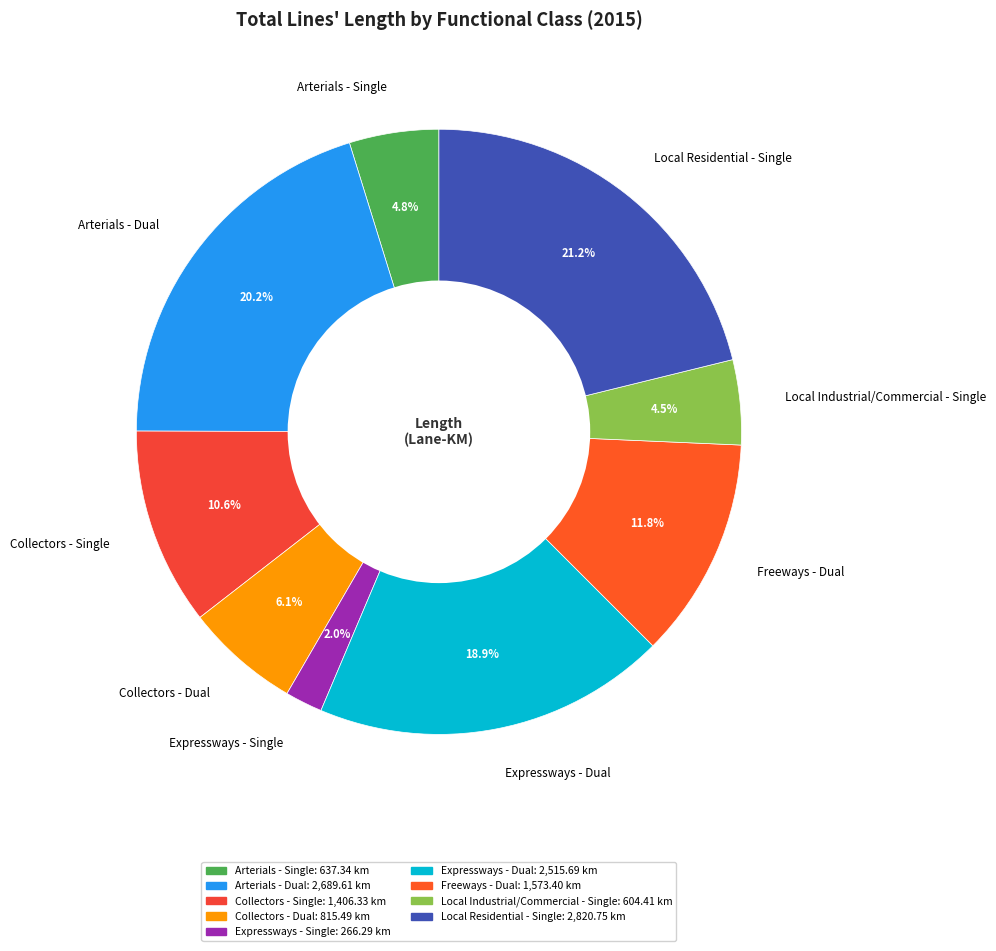

To the nearest percent, what is the difference between the largest and smallest slice percentages?

19%